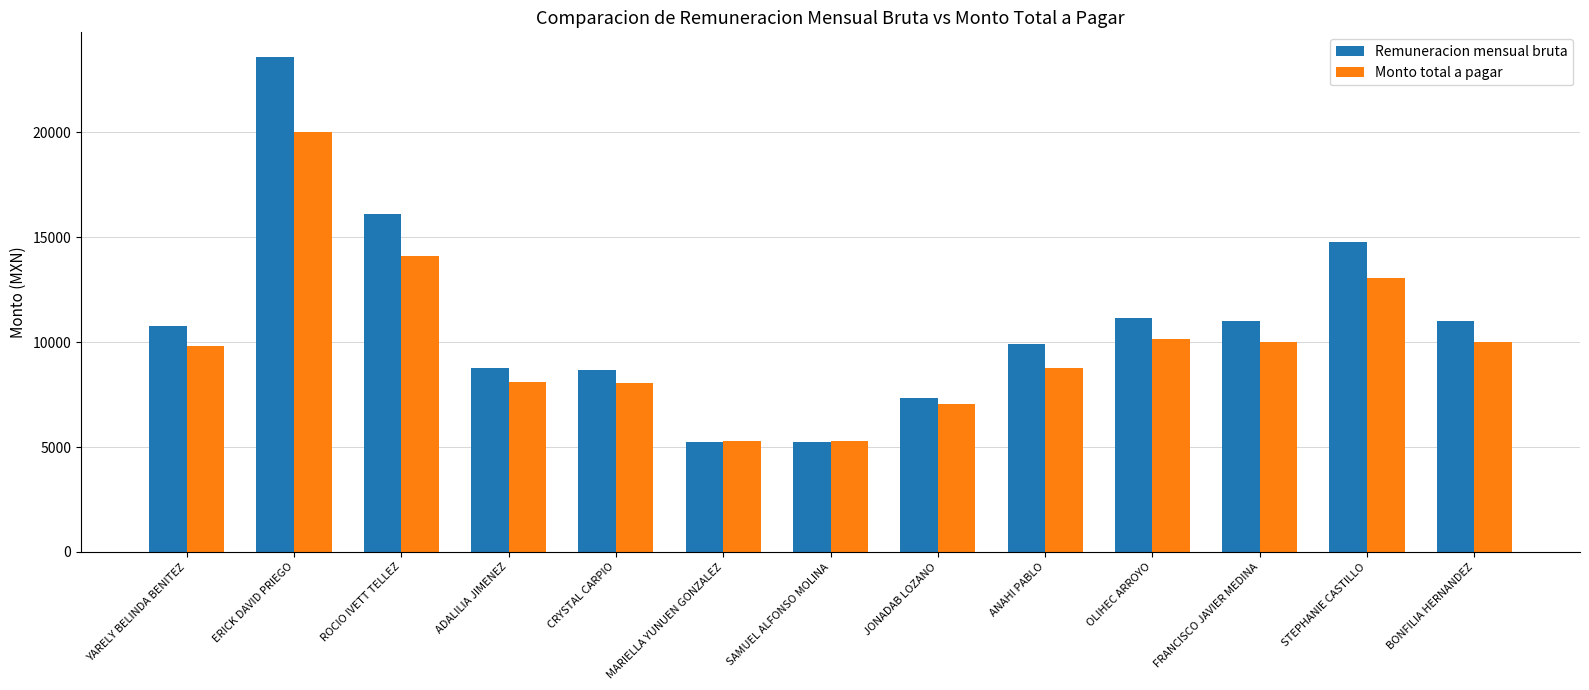

Rank the series at ERICK DAVID PRIEGO from highest to lowest value.

Remuneracion mensual bruta, Monto total a pagar